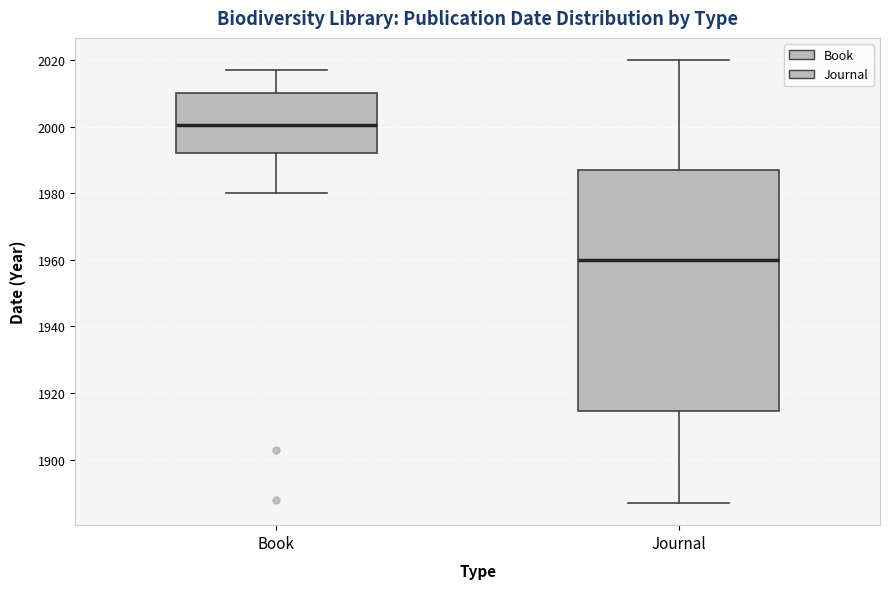

Reading left to right, transcribe this box plot: for each box, give where its median line is, the range the box spans, and where its two whiskers end, as read against the y-axis. The values are not printed on the chart, so give them approximately, as read against the axis.

Book: median 2000, box 1992 to 2010, whiskers 1980 to 2018
Journal: median 1960, box 1914 to 1988, whiskers 1888 to 2020